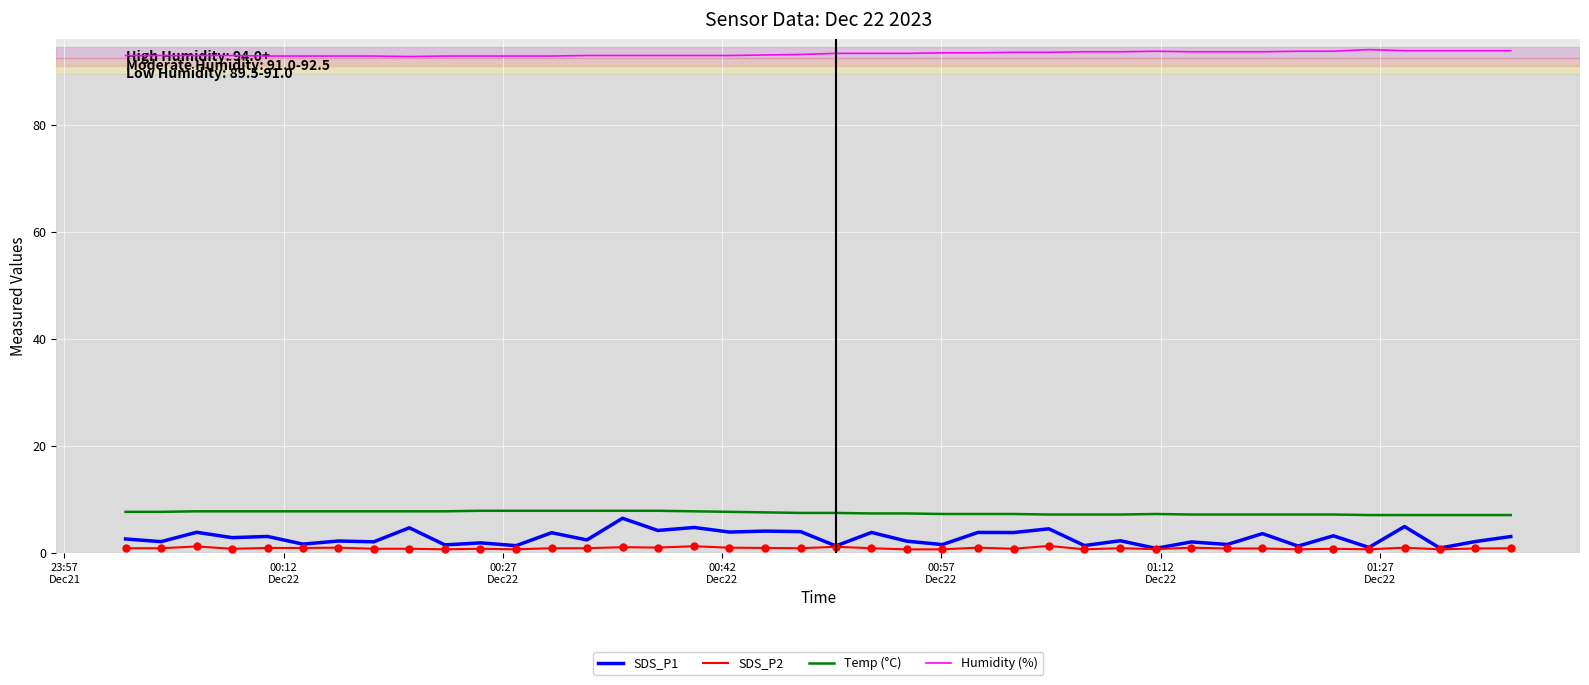

At how many categories does at least one series exceed 23?

40